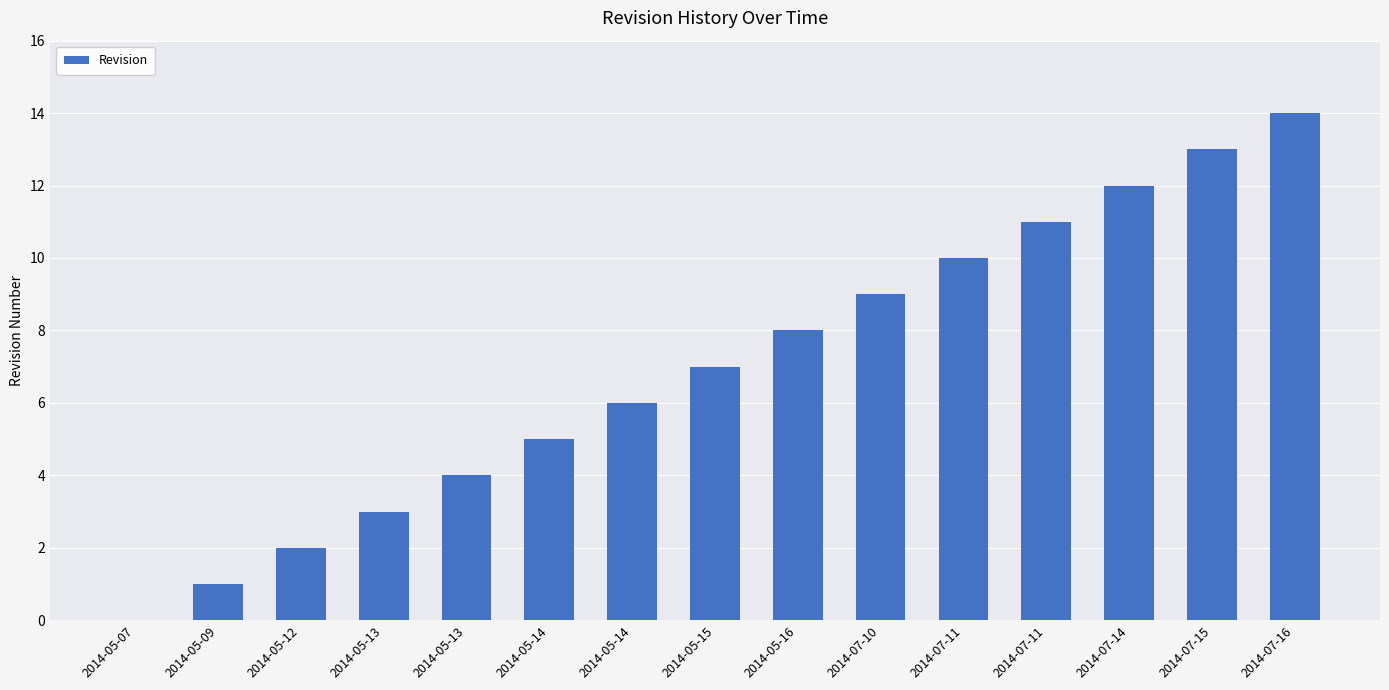

How many data points does each series have?

15